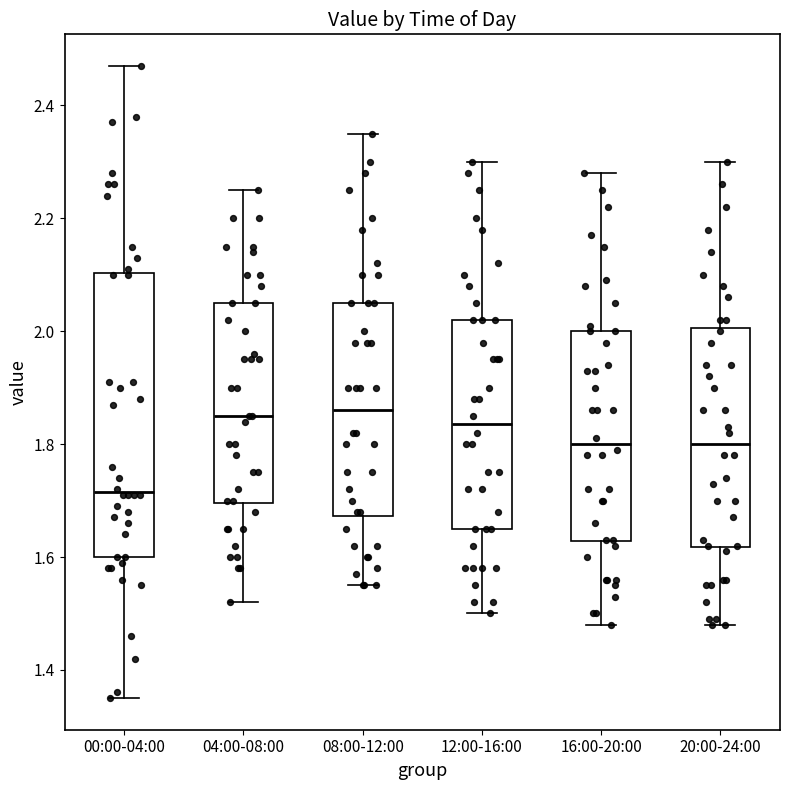

Reading left to right, transcribe this box plot: for each box, give where its median line is, the range the box spans, and where its two whiskers end, as read against the y-axis. The values are not printed on the chart, so give them approximately, as read against the axis.

00:00-04:00: median 1.72, box 1.60 to 2.10, whiskers 1.36 to 2.48
04:00-08:00: median 1.86, box 1.70 to 2.06, whiskers 1.52 to 2.26
08:00-12:00: median 1.86, box 1.68 to 2.06, whiskers 1.56 to 2.36
12:00-16:00: median 1.84, box 1.66 to 2.02, whiskers 1.50 to 2.30
16:00-20:00: median 1.80, box 1.62 to 2.00, whiskers 1.48 to 2.28
20:00-24:00: median 1.80, box 1.62 to 2.00, whiskers 1.48 to 2.30